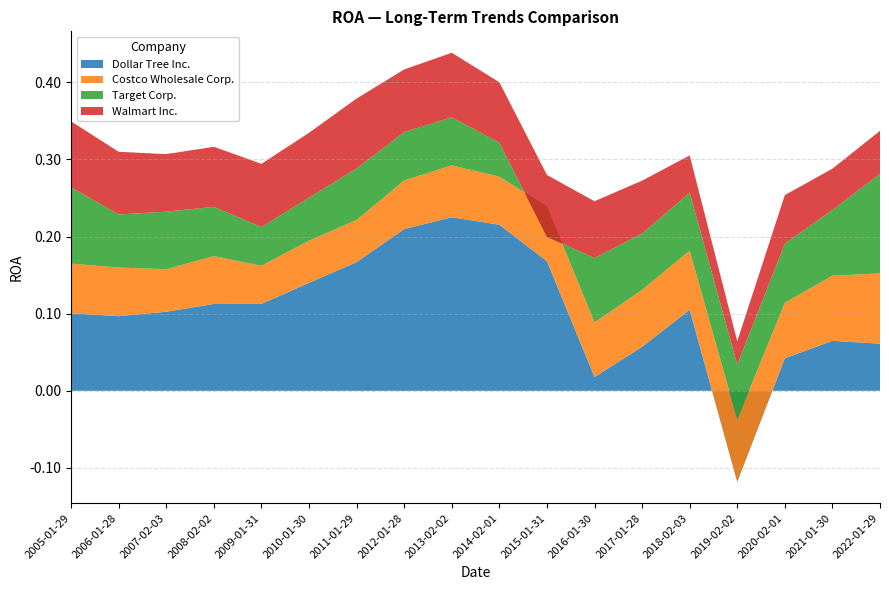

Reading left to right, what are all the values shown in this chart?

Dollar Tree Inc.: 2005-01-29=0.1	2006-01-28=0.1	2007-02-03=0.1	2008-02-02=0.1	2009-01-31=0.1	2010-01-30=0.1	2011-01-29=0.2	2012-01-28=0.2	2013-02-02=0.2	2014-02-01=0.2	2015-01-31=0.2	2016-01-30=0.0	2017-01-28=0.1	2018-02-03=0.1	2019-02-02=-0.1	2020-02-01=0.0	2021-01-30=0.1	2022-01-29=0.1
Costco Wholesale Corp.: 2005-01-29=0.1	2006-01-28=0.1	2007-02-03=0.1	2008-02-02=0.1	2009-01-31=0.0	2010-01-30=0.1	2011-01-29=0.1	2012-01-28=0.1	2013-02-02=0.1	2014-02-01=0.1	2015-01-31=0.1	2016-01-30=0.1	2017-01-28=0.1	2018-02-03=0.1	2019-02-02=0.1	2020-02-01=0.1	2021-01-30=0.1	2022-01-29=0.1
Target Corp.: 2005-01-29=0.1	2006-01-28=0.1	2007-02-03=0.1	2008-02-02=0.1	2009-01-31=0.1	2010-01-30=0.1	2011-01-29=0.1	2012-01-28=0.1	2013-02-02=0.1	2014-02-01=0.0	2015-01-31=-0.0	2016-01-30=0.1	2017-01-28=0.1	2018-02-03=0.1	2019-02-02=0.1	2020-02-01=0.1	2021-01-30=0.1	2022-01-29=0.1
Walmart Inc.: 2005-01-29=0.1	2006-01-28=0.1	2007-02-03=0.1	2008-02-02=0.1	2009-01-31=0.1	2010-01-30=0.1	2011-01-29=0.1	2012-01-28=0.1	2013-02-02=0.1	2014-02-01=0.1	2015-01-31=0.1	2016-01-30=0.1	2017-01-28=0.1	2018-02-03=0.0	2019-02-02=0.0	2020-02-01=0.1	2021-01-30=0.1	2022-01-29=0.1